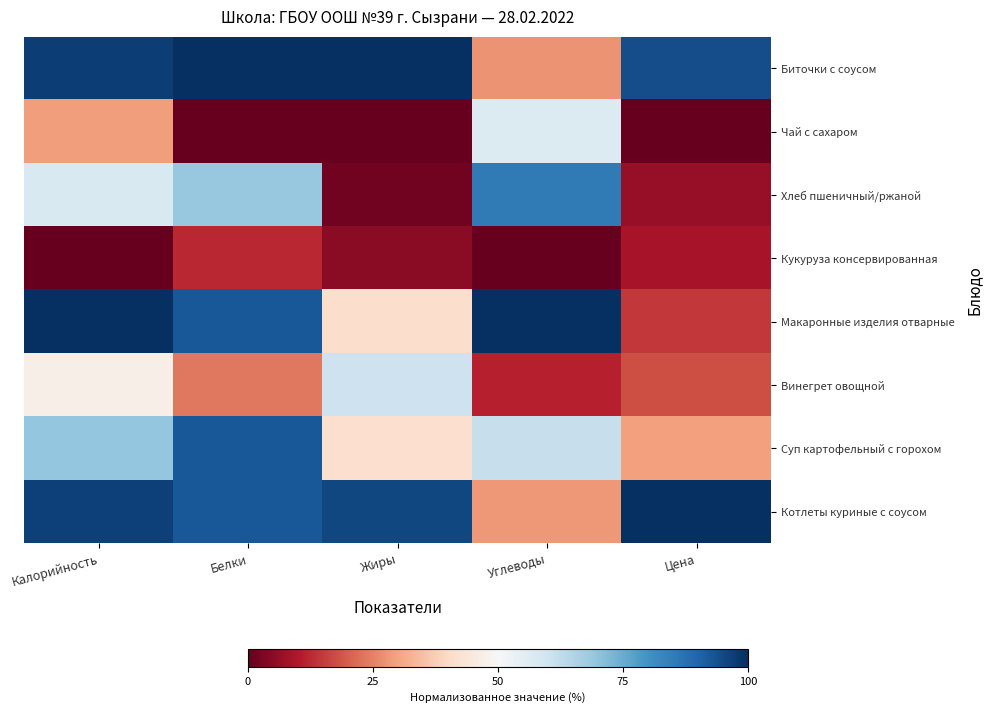

Reading right to left, extract all data points from this chart.

Биточки с соусом: Цена=94.4	Углеводы=27.4	Жиры=100.0	Белки=100.0	Калорийность=97.1
Чай с сахаром: Цена=0.0	Углеводы=56.9	Жиры=0.0	Белки=0.0	Калорийность=29.2
Хлеб пшеничный/ржаной: Цена=6.5	Углеводы=85.2	Жиры=1.9	Белки=69.1	Калорийность=57.6
Кукуруза консервированная: Цена=8.8	Углеводы=0.0	Жиры=5.0	Белки=12.2	Калорийность=0.0
Макаронные изделия отварные: Цена=14.7	Углеводы=100.0	Жиры=41.3	Белки=92.5	Калорийность=100.0
Винегрет овощной: Цена=17.7	Углеводы=11.3	Жиры=60.2	Белки=23.5	Калорийность=46.9
Суп картофельный с горохом: Цена=29.5	Углеводы=61.7	Жиры=41.7	Белки=92.5	Калорийность=69.2
Котлеты куриные с соусом: Цена=100.0	Углеводы=28.2	Жиры=95.6	Белки=92.5	Калорийность=96.8